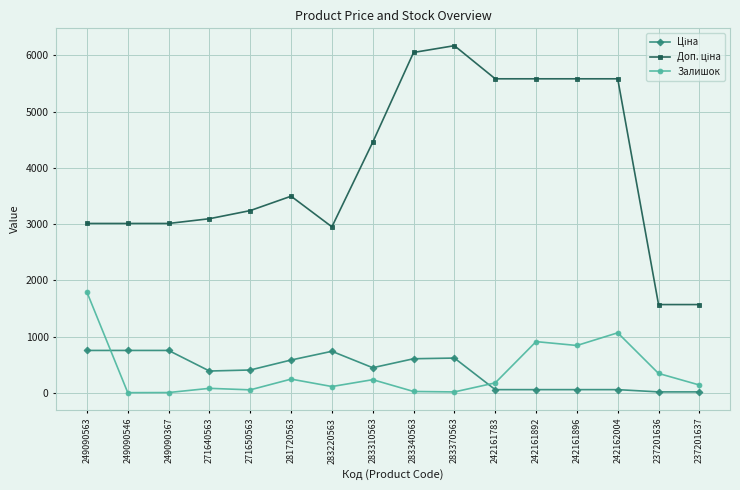

What is the average value of the Залишок series?

376.7